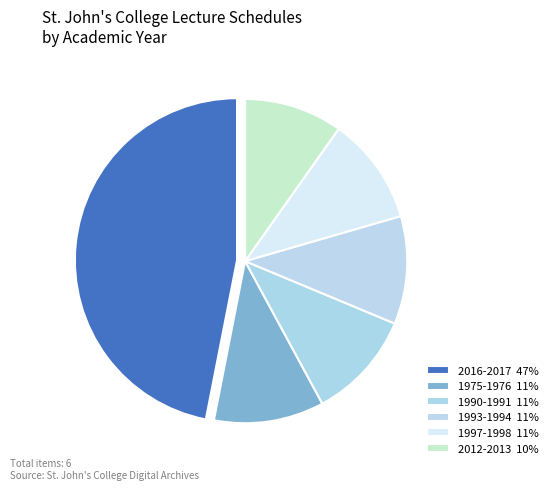

How many segments does this pie chart have?

6